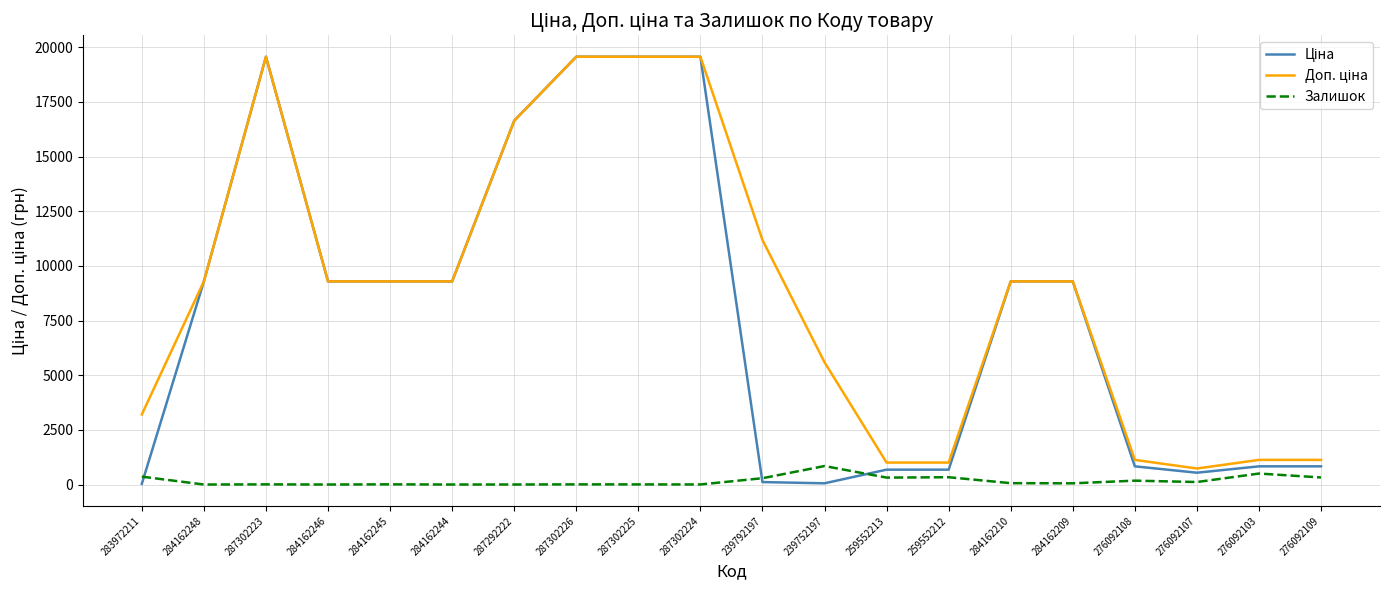

What is the greatest value displayed?

19564.9